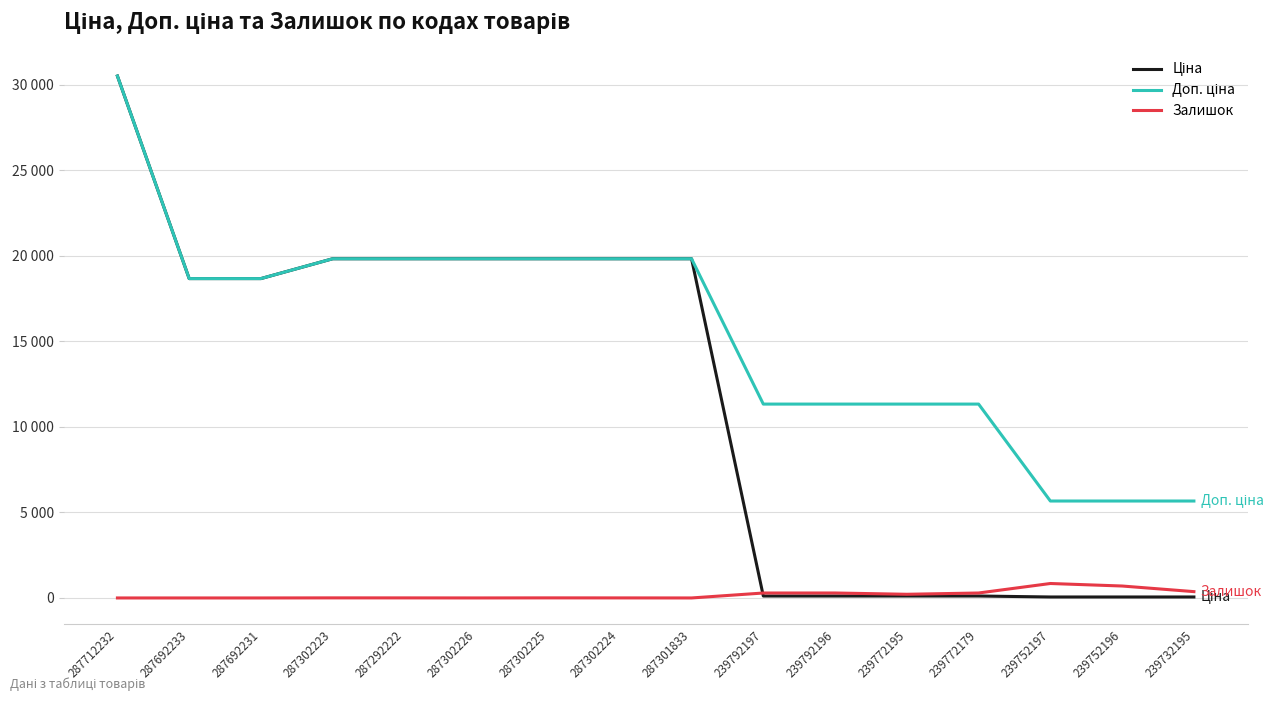

Does the chart display data point markers on the line(s)?

No